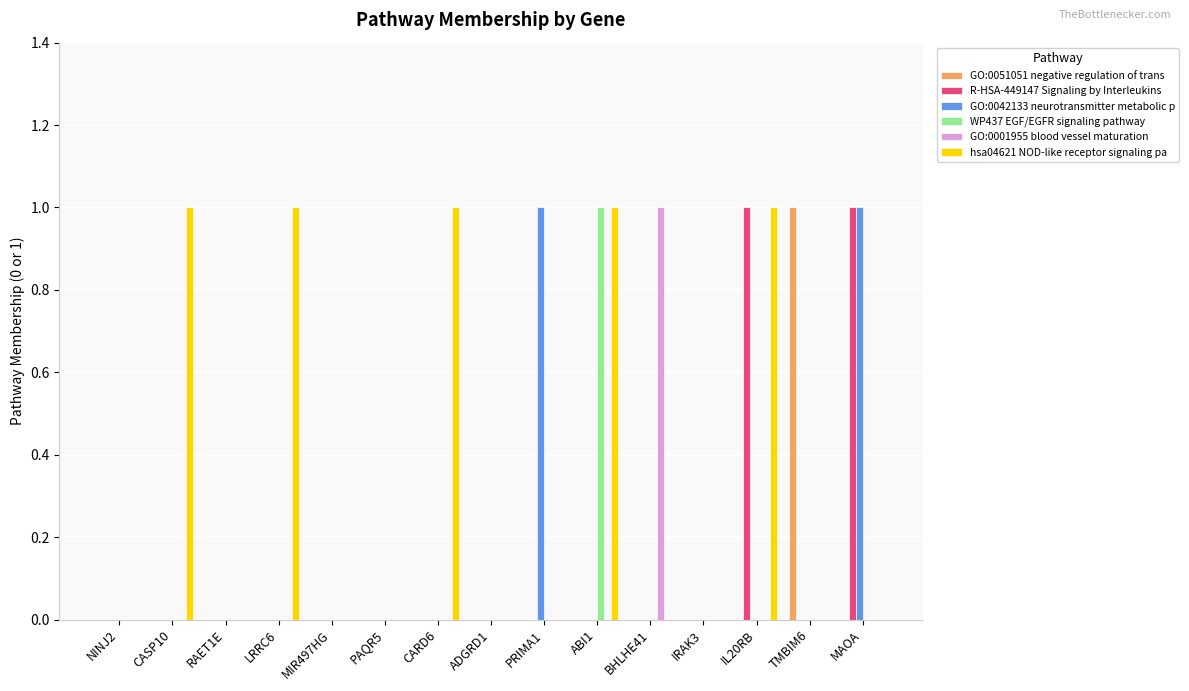

Which series changed the most between CARD6 and ADGRD1?

hsa04621 NOD-like receptor signaling pa